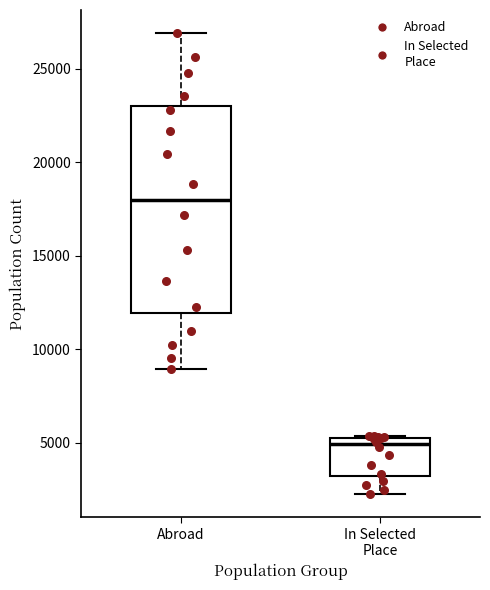

Which box's median line is the lowest?

In Selected Place